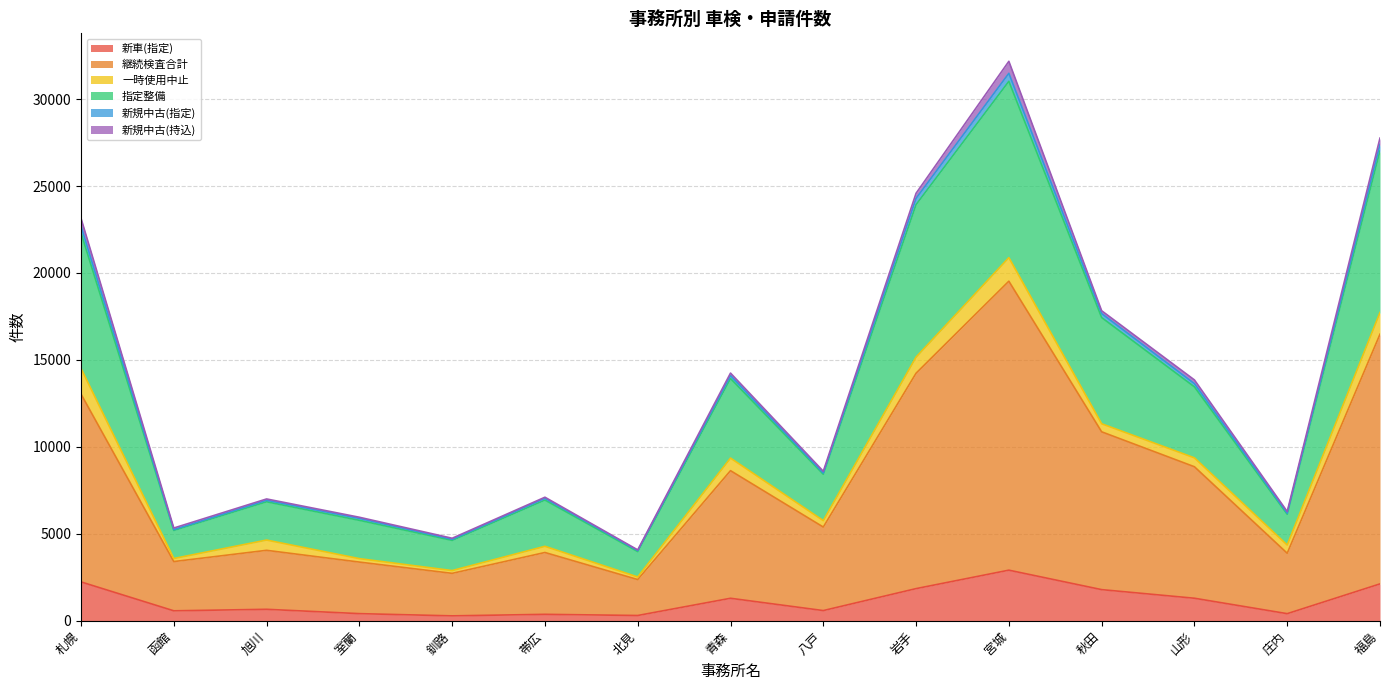

Is the value of 指定整備 at 函館 greater than the value of 新車(指定) at 八戸?

Yes